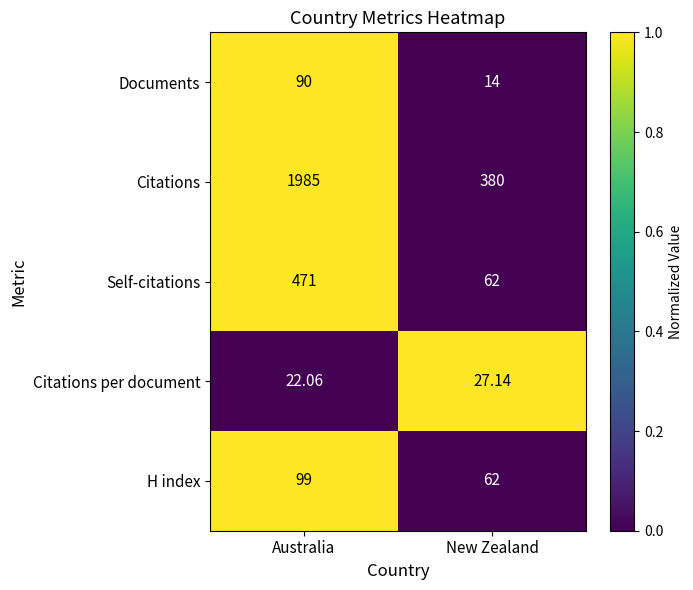

List the series in order of their peak value, highest first.

Citations, Self-citations, H index, Documents, Citations per document